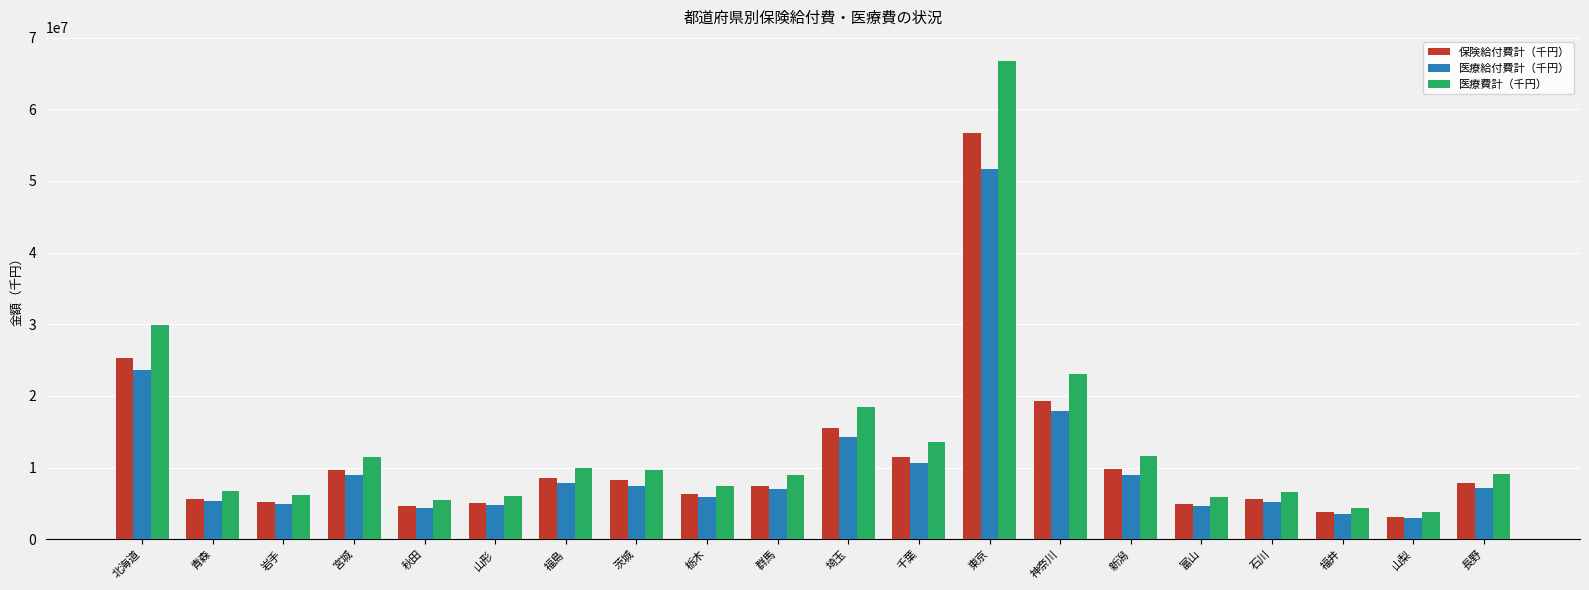

At which category does the chart reach its peak across all series?

東京